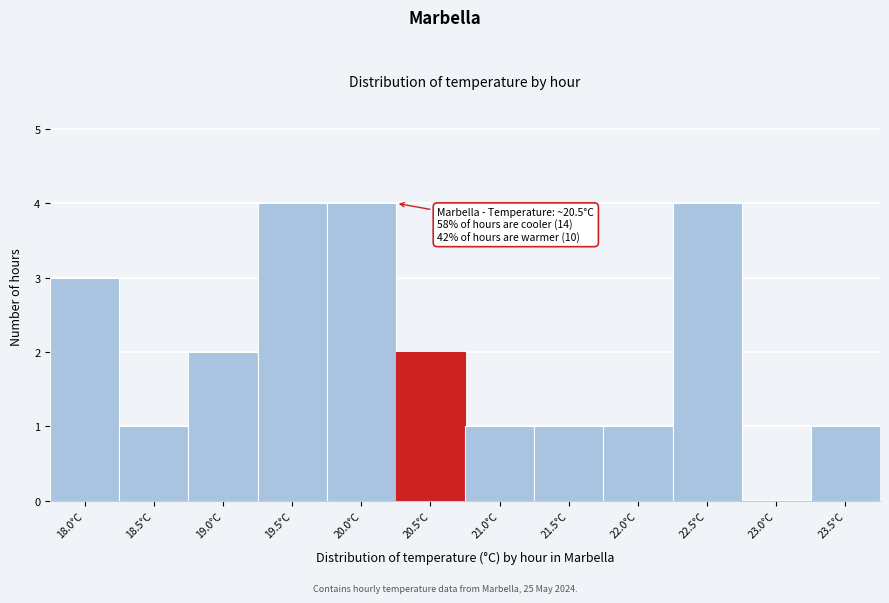

Reading right to left, list all the values displayed in this chart.

23.5°C=1	23.0°C=0	22.5°C=4	22.0°C=1	21.5°C=1	21.0°C=1	20.5°C=2	20.0°C=4	19.5°C=4	19.0°C=2	18.5°C=1	18.0°C=3